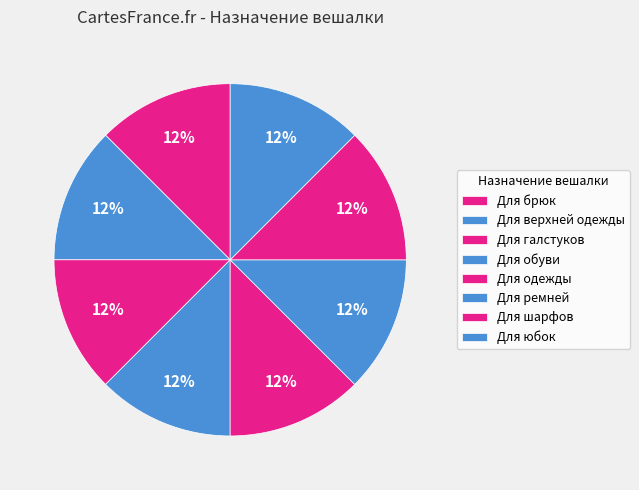

How many slices are in this pie chart?

8